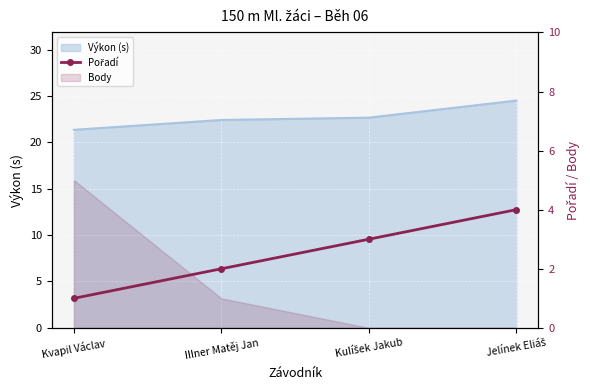

How many lines are shown in the chart?

1